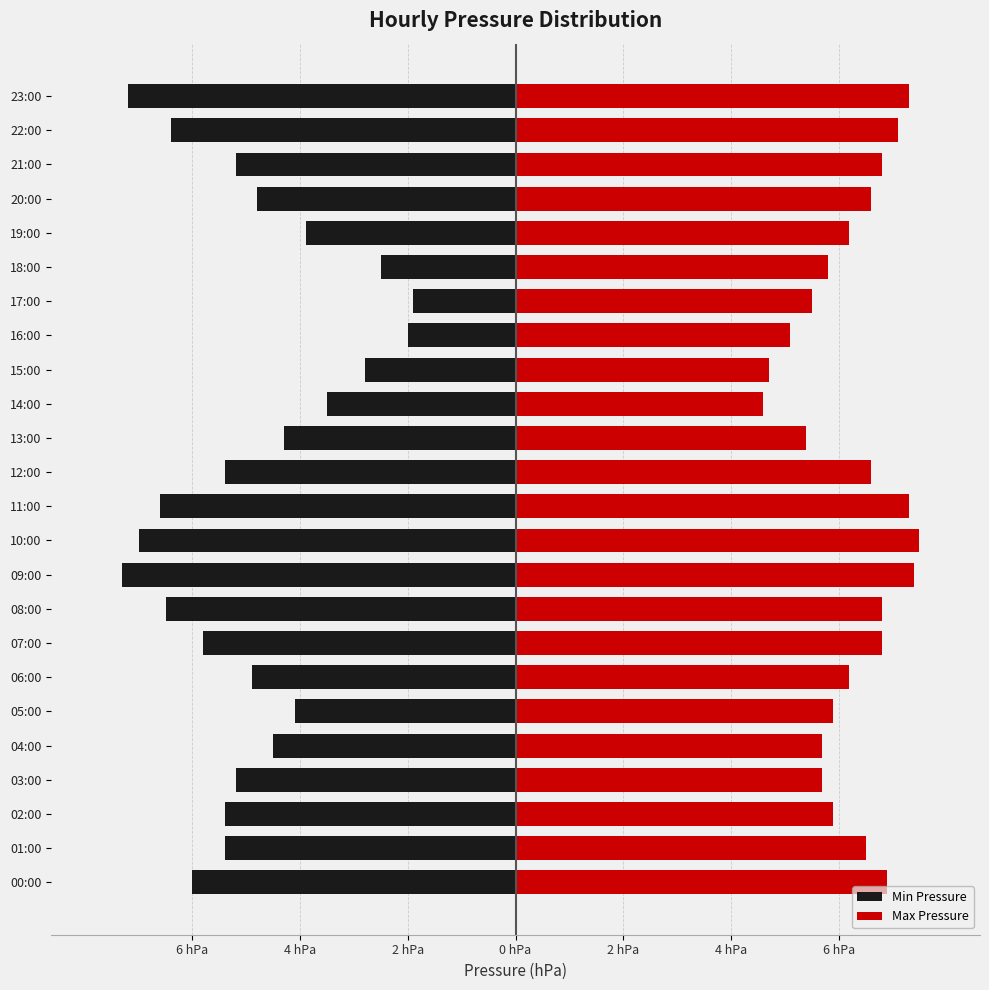

How many values in the Min Pressure series are below -5?

13